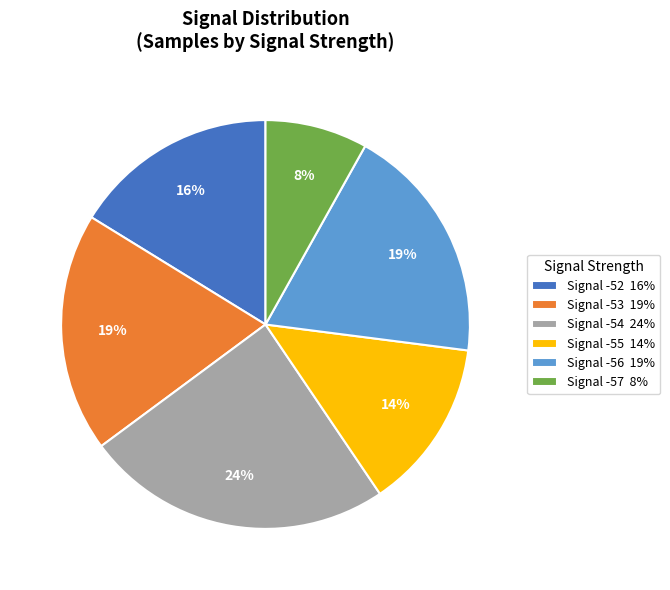

Does any single category account for the majority?

No